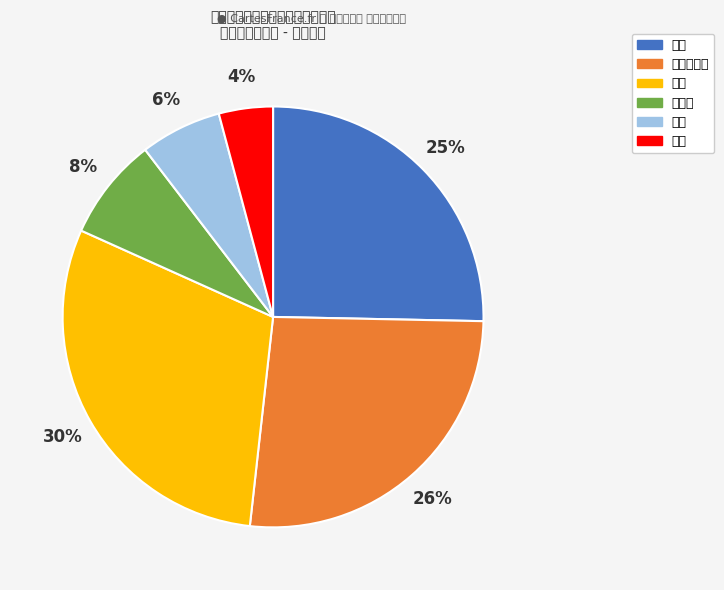

Which has a higher value, 西欧 or 中東?

西欧